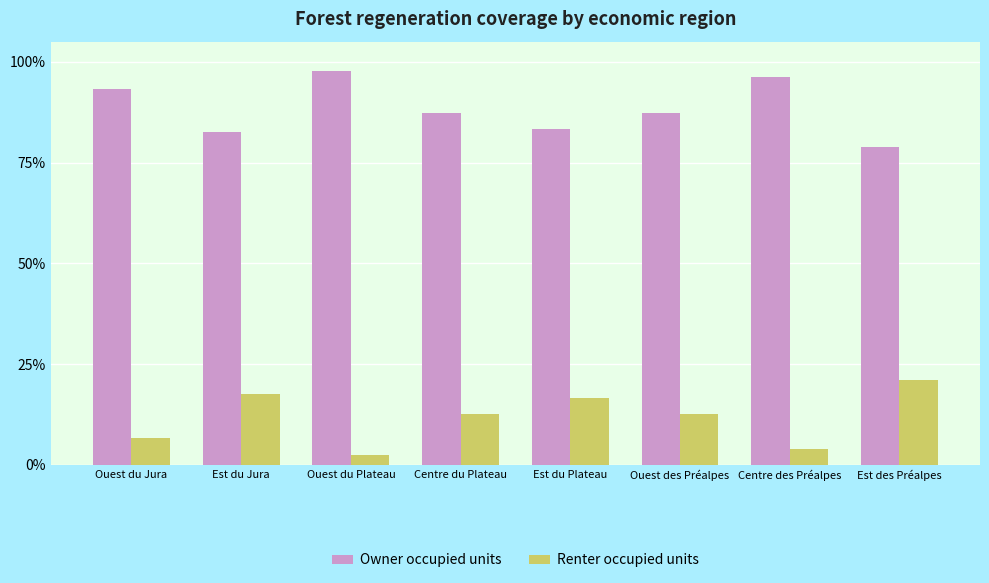

What is the difference between the highest and lowest values at Centre du Plateau?

74.7